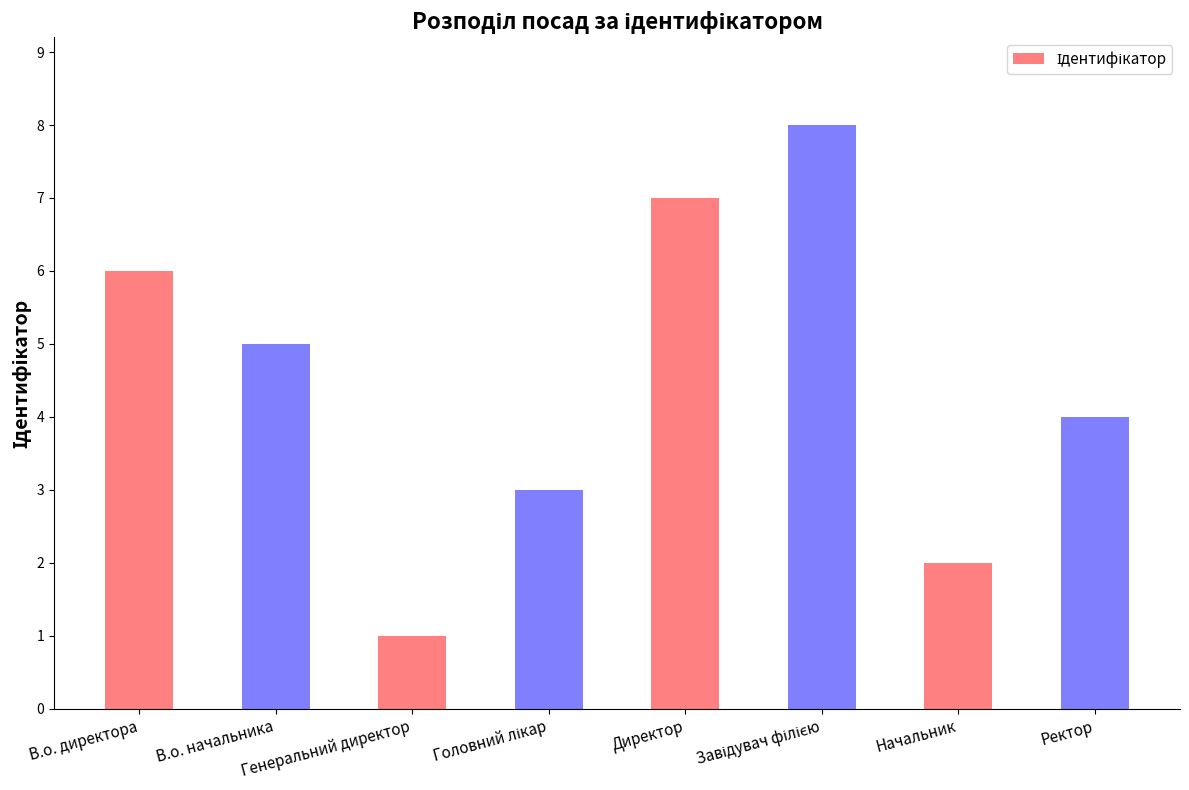

What is the label of the 8th bar from the right?

В.о. директора